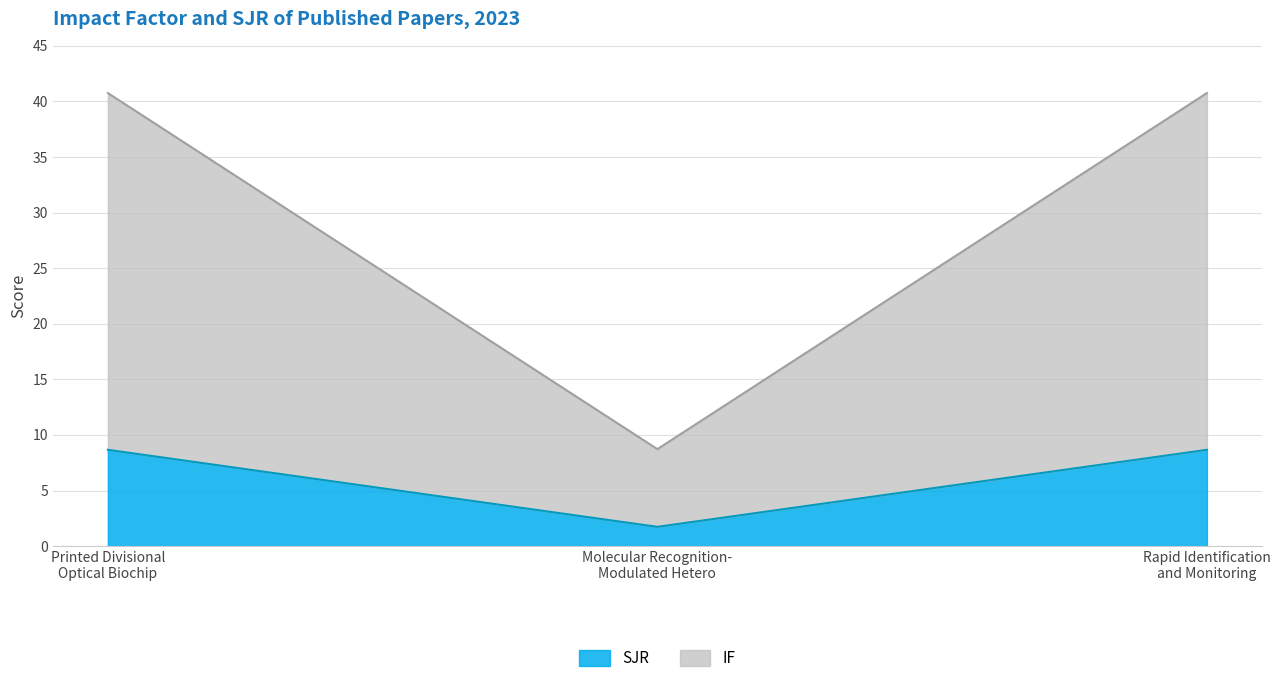

What are all the series names shown in the legend?

IF, SJR